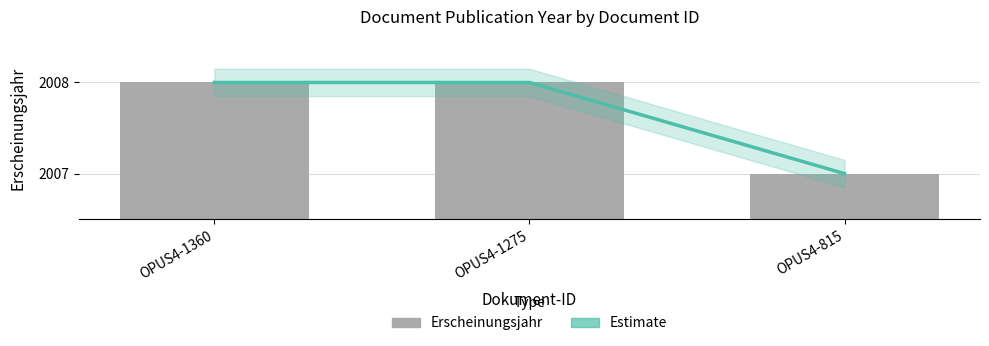

List the series in order of their peak value, lowest first.

Estimate, Erscheinungsjahr